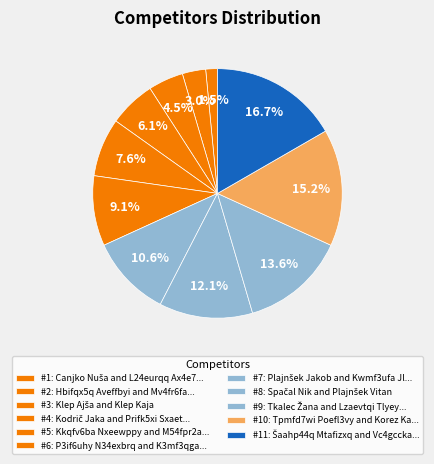

Which slice is the largest?

Šaahp44q Mtafizxq and Vc4gccka Vfuez7la